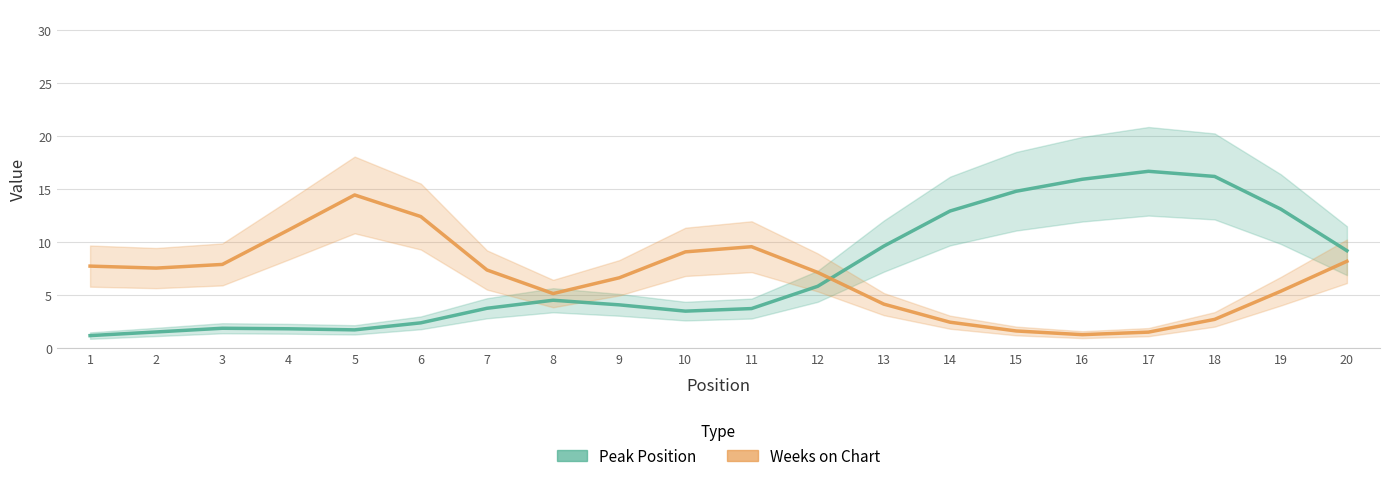

The Peak Position series shows 1.0 at 9. True or false?

False